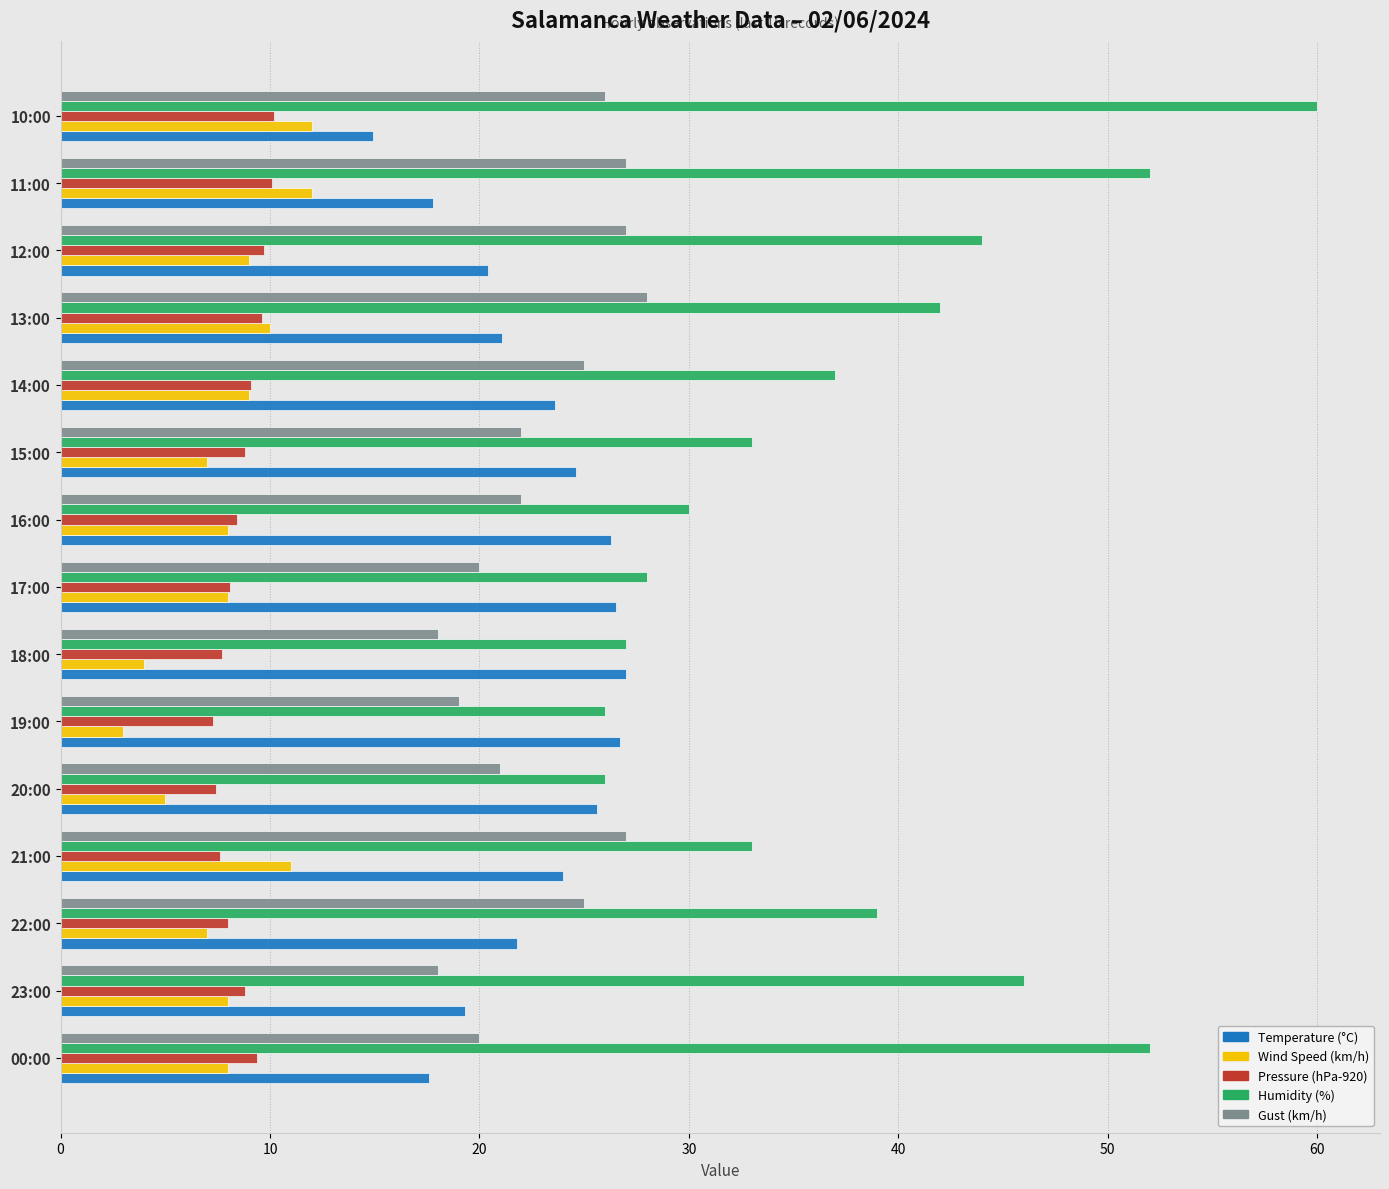

Is it true that Pressure (hPa-920) equals 9.6 at 13:00?

True